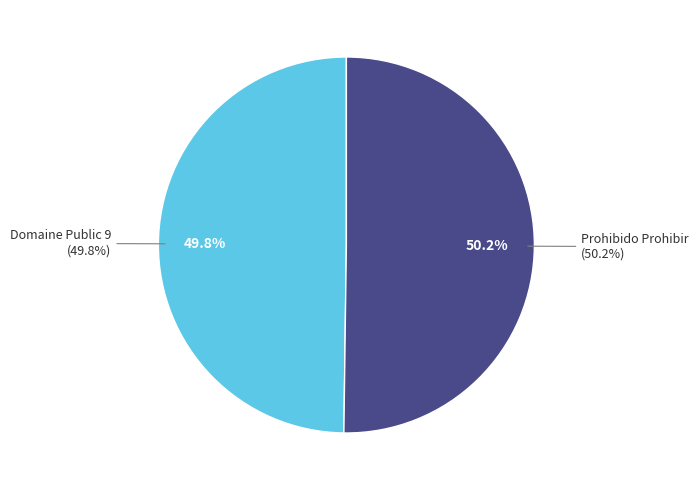

True or false: Domaine Public 9 accounts for 50% of the total.

True